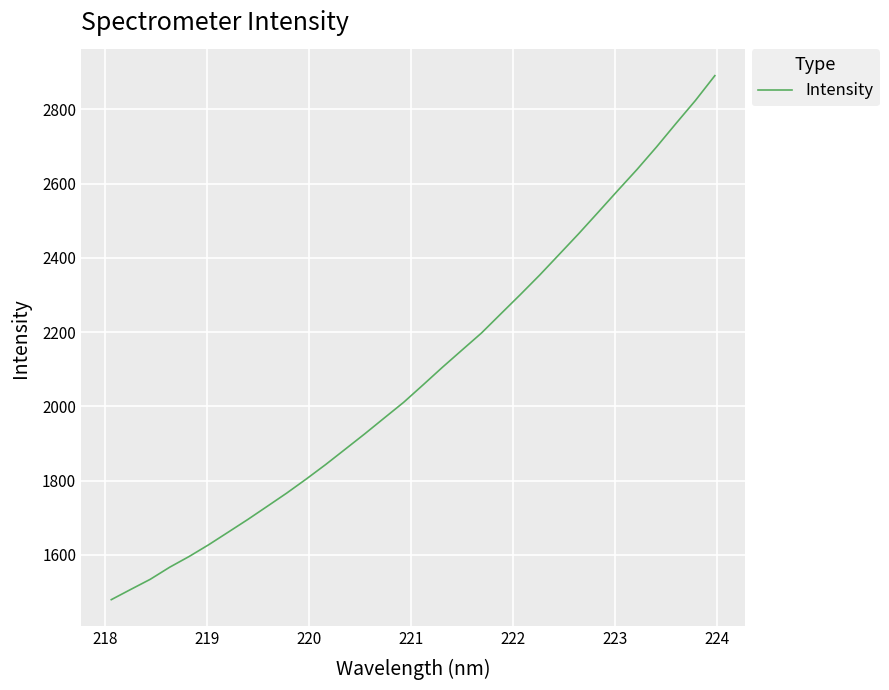

What is the maximum value shown in the chart?

2890.6